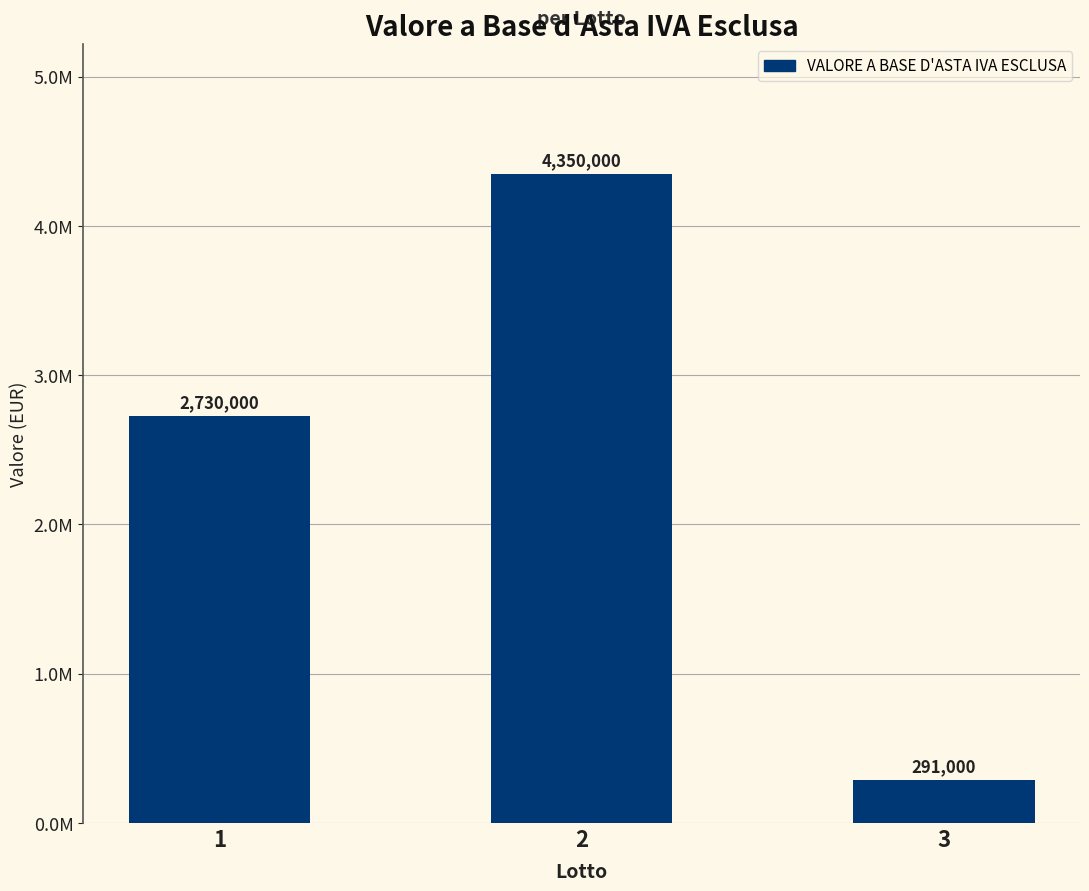

What is the approximate value at 1, to the nearest 50?

2730000